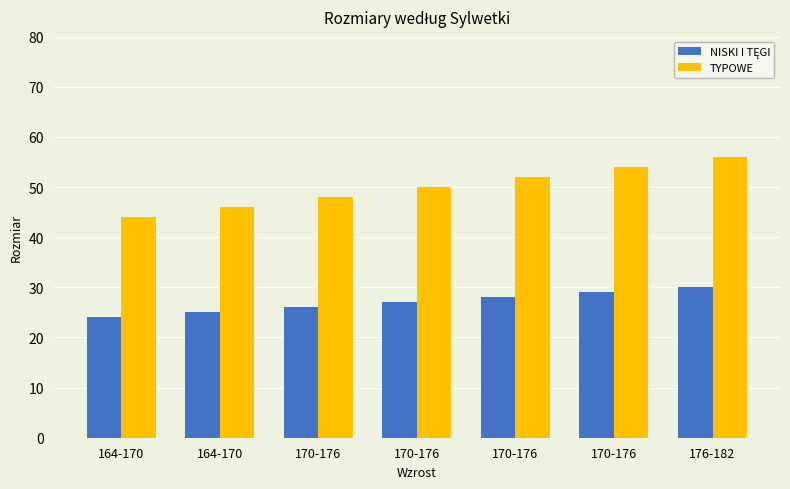

The NISKI I TĘGI series shows 27 at 170-176. True or false?

True